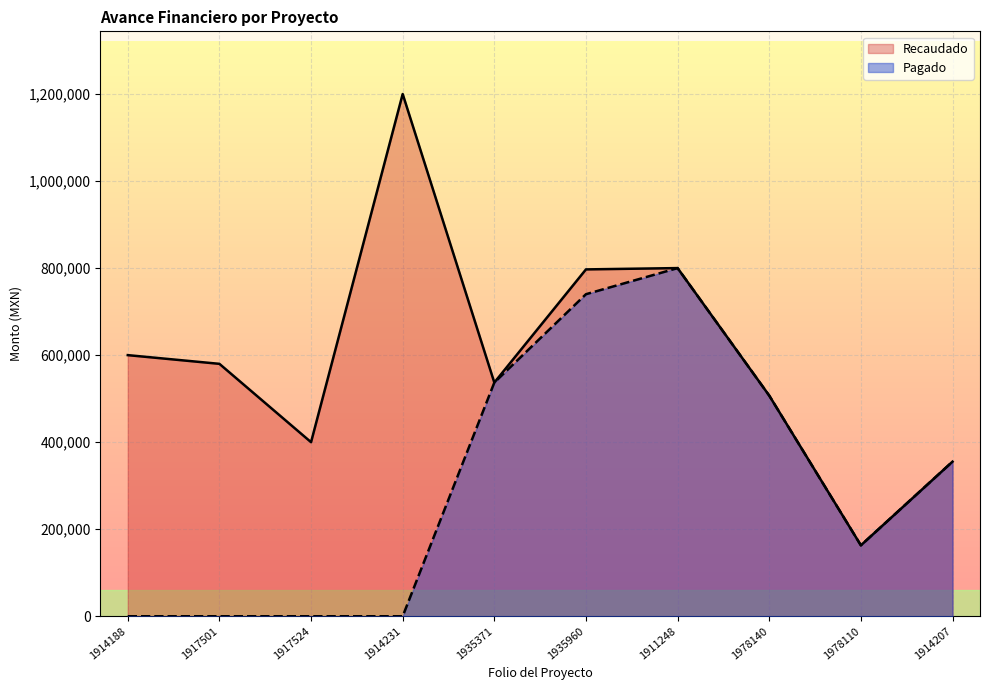

Rank the series by their average value, from highest to lowest.

Recaudado, Pagado